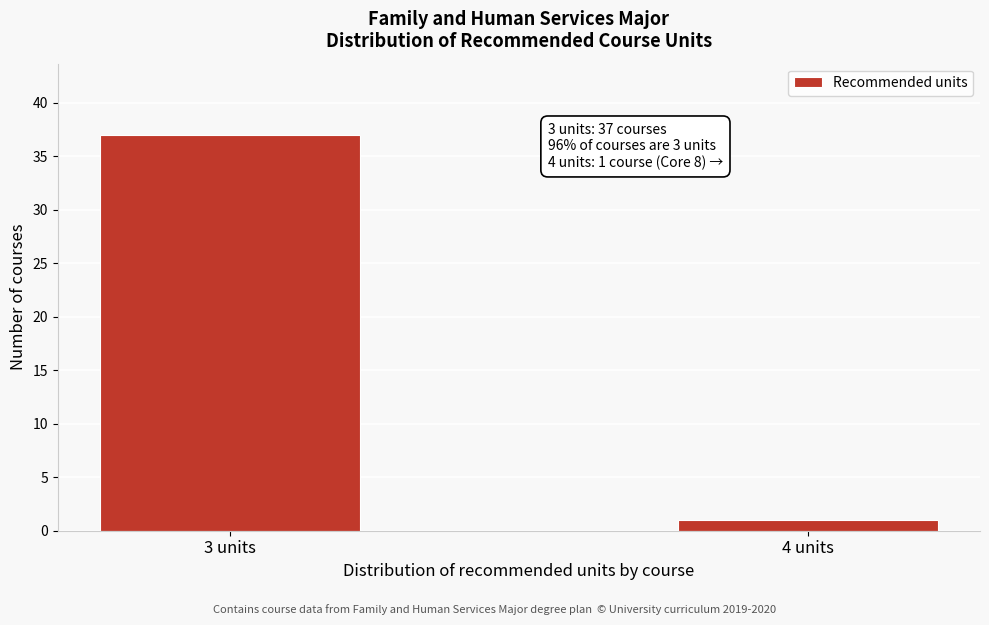

Reading left to right, list all the values displayed in this chart.

37	1